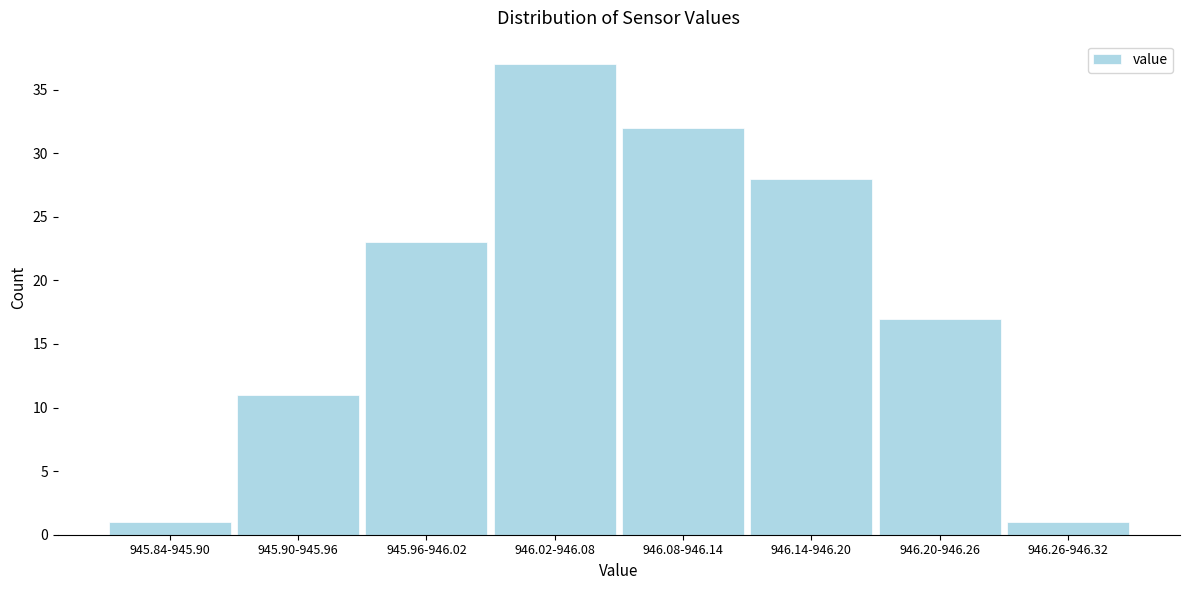

Reading left to right, list all the values displayed in this chart.

945.84-945.90=1	945.90-945.96=11	945.96-946.02=23	946.02-946.08=37	946.08-946.14=32	946.14-946.20=28	946.20-946.26=17	946.26-946.32=1